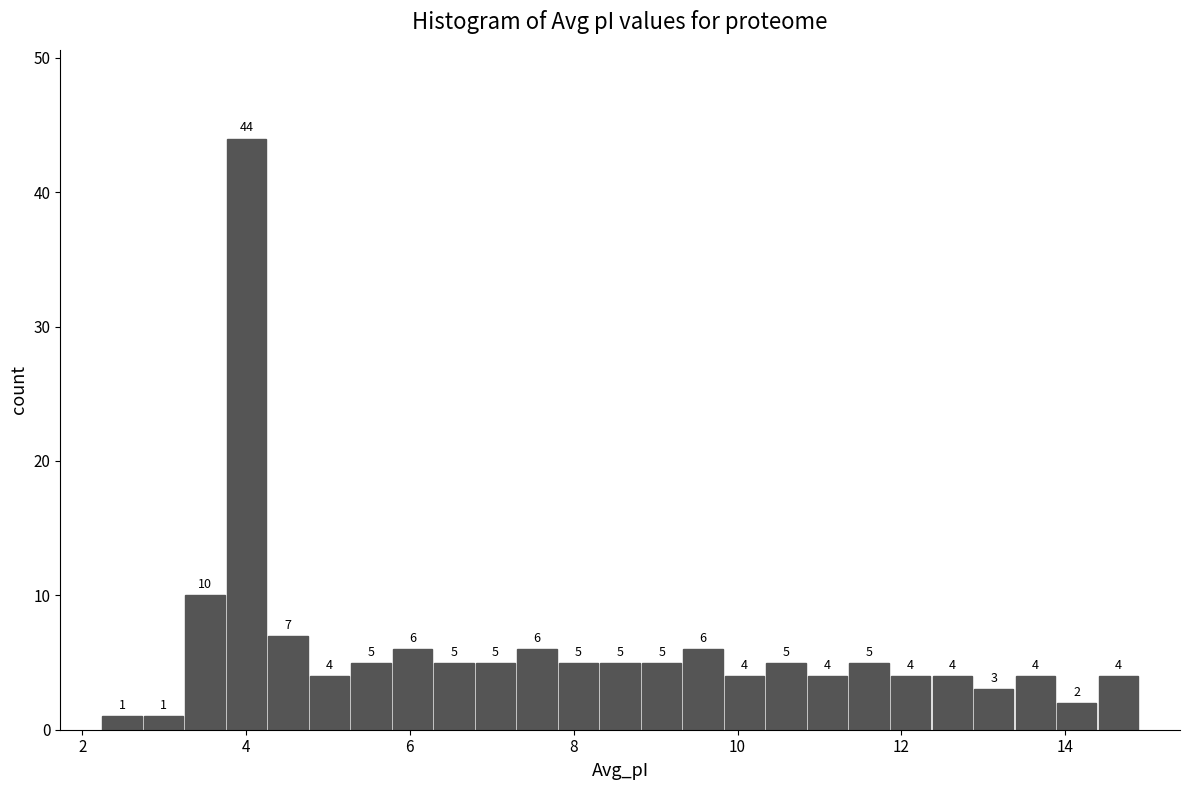

Read against the x-axis, roughly where is the centre of the tallest bar?

4.0